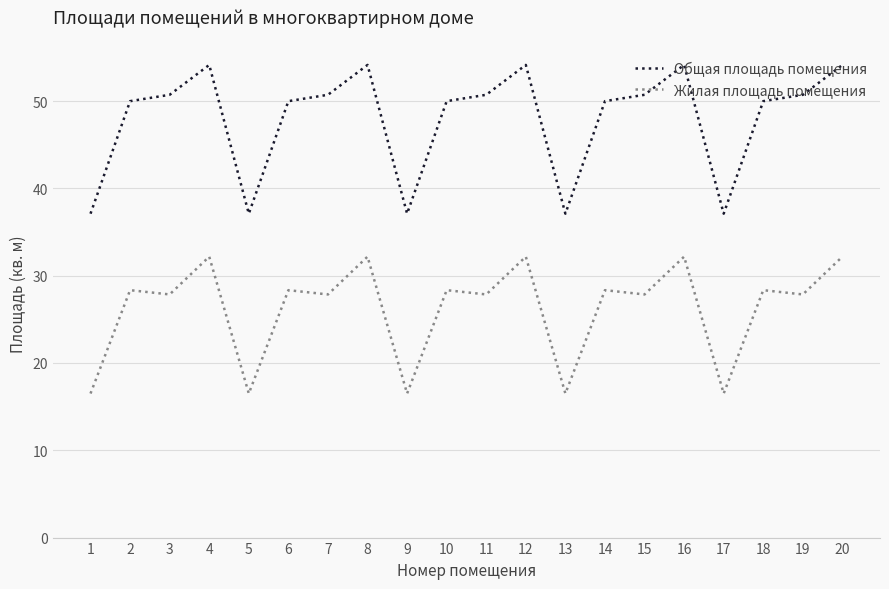

Is the value of Жилая площадь помещения at 19 greater than the value of Общая площадь помещения at 16?

No